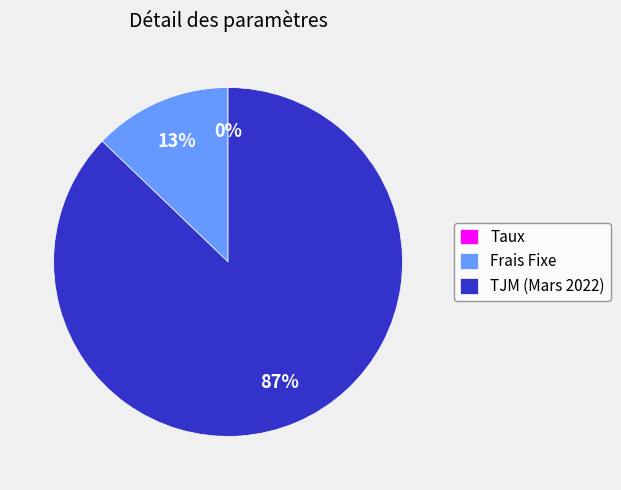

The TJM (Mars 2022) slice represents 87% of the pie. True or false?

True